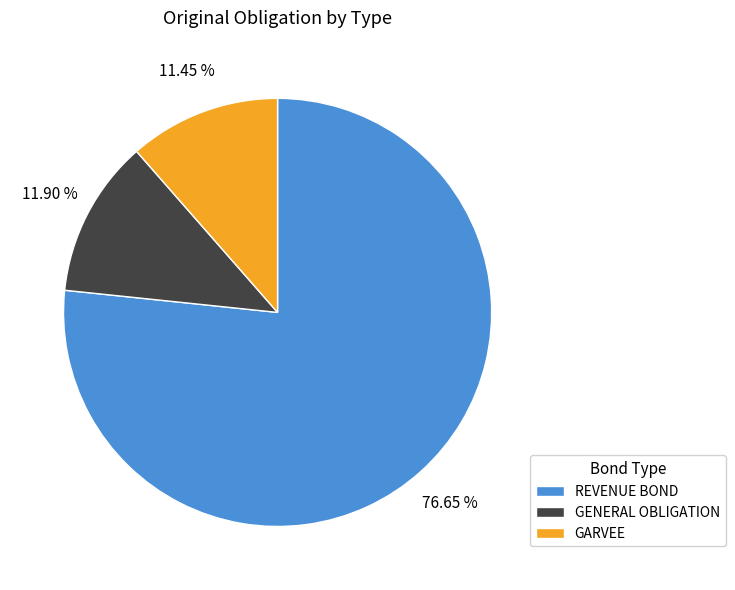

Combined, what portion of the pie is GENERAL OBLIGATION and REVENUE BOND?

88.6%